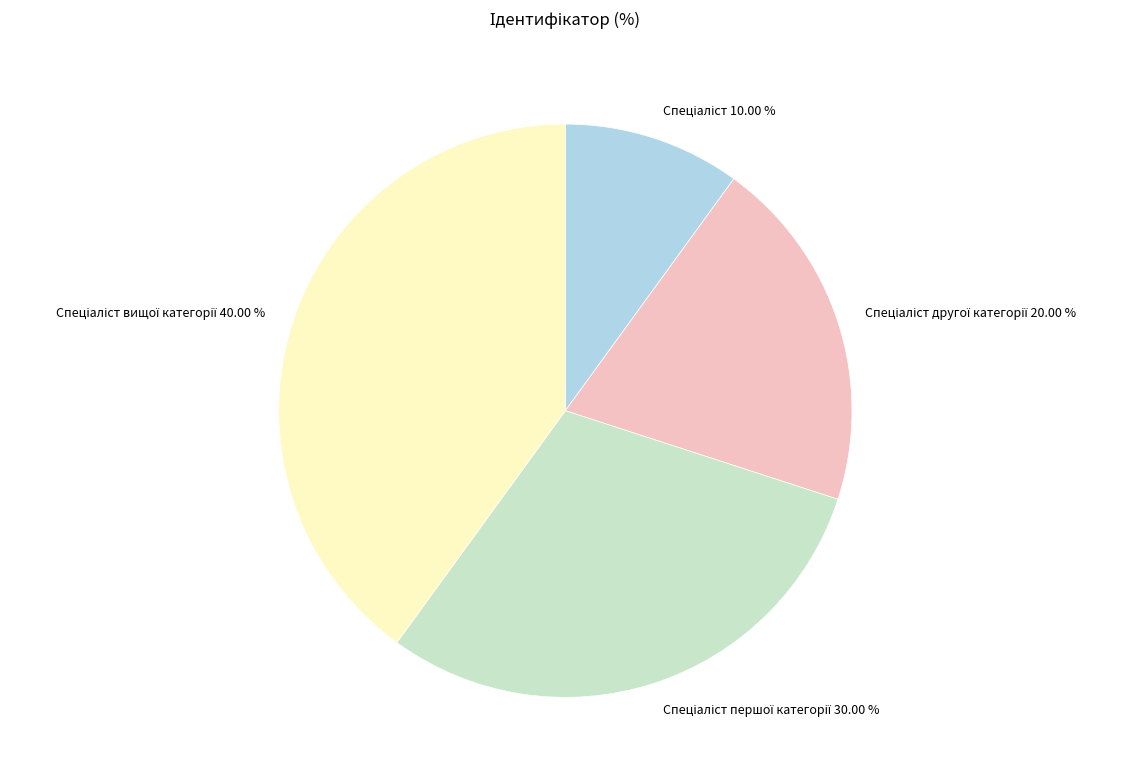

Is there a majority slice in this chart?

No